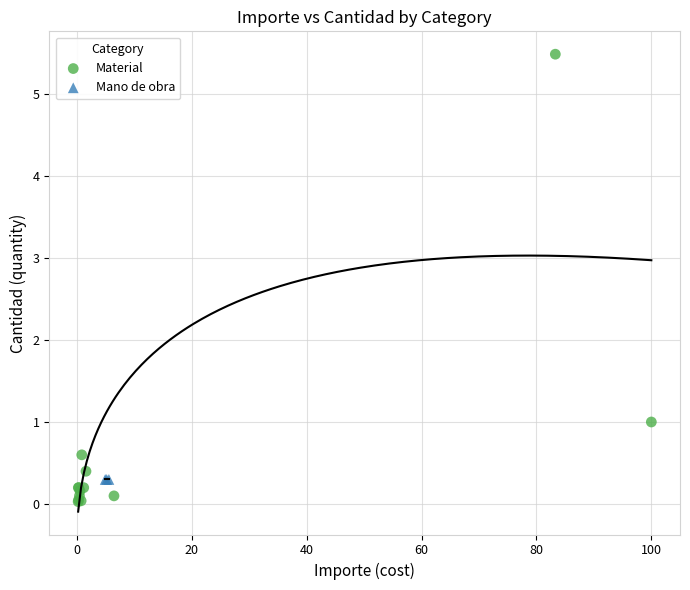

Which series reaches the minimum Y coordinate?

Material